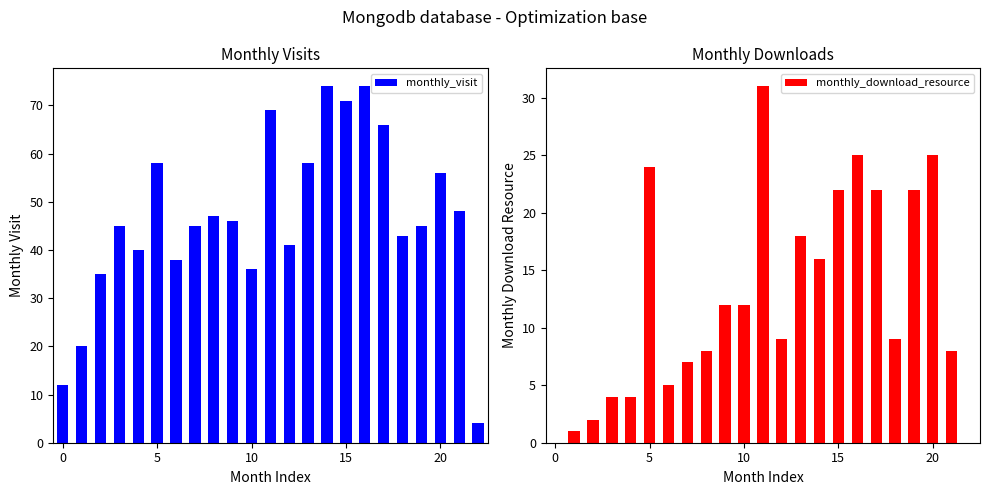

What is the label of the 17th bar from the left?

16